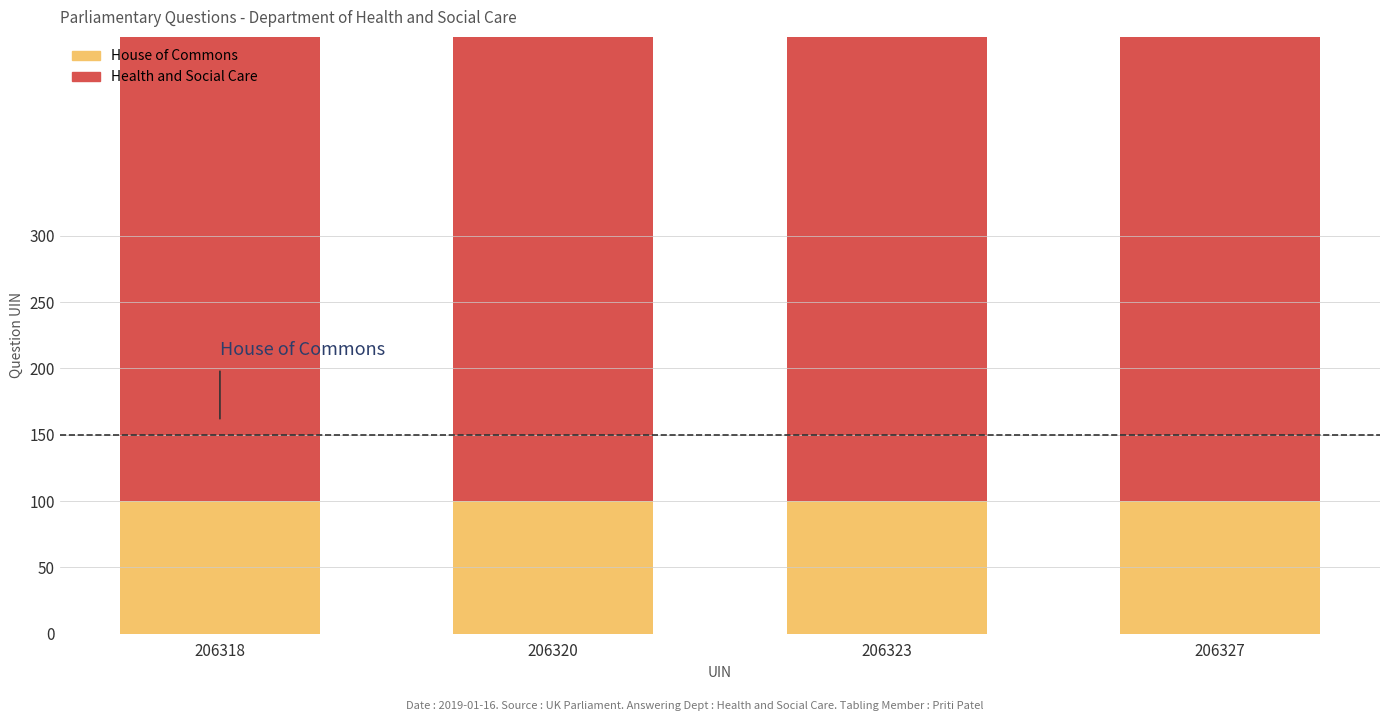

At how many categories does at least one series exceed 108?

4